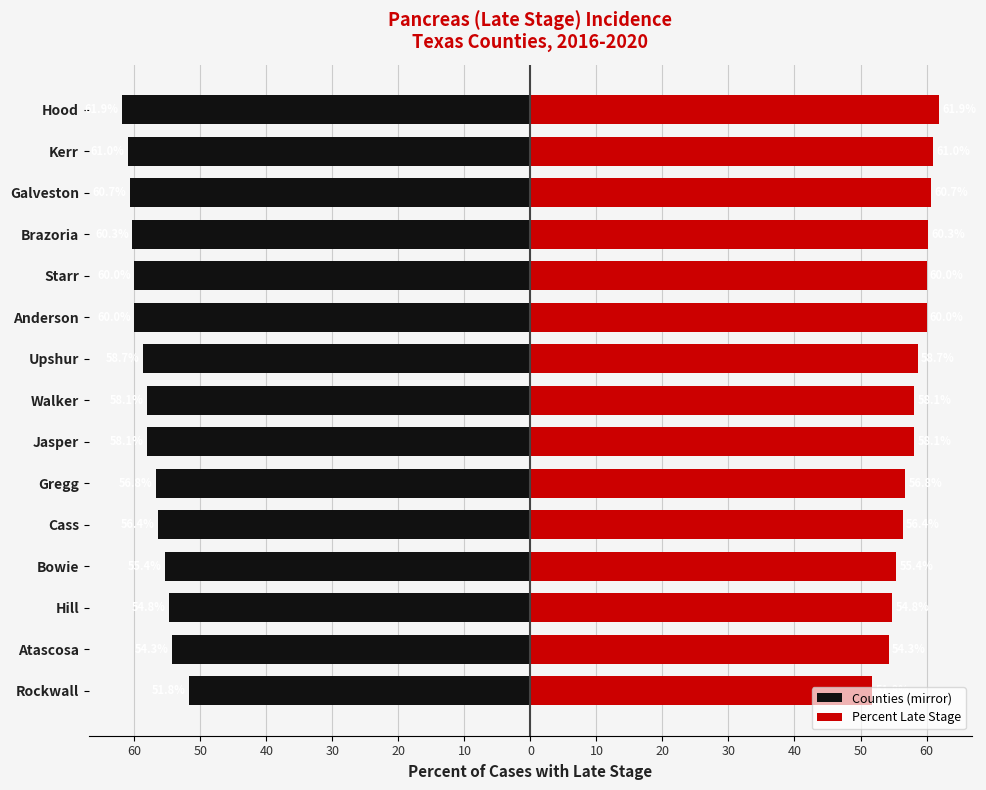

Rank the series by their maximum value, from highest to lowest.

Percent Late Stage, Counties (mirror)